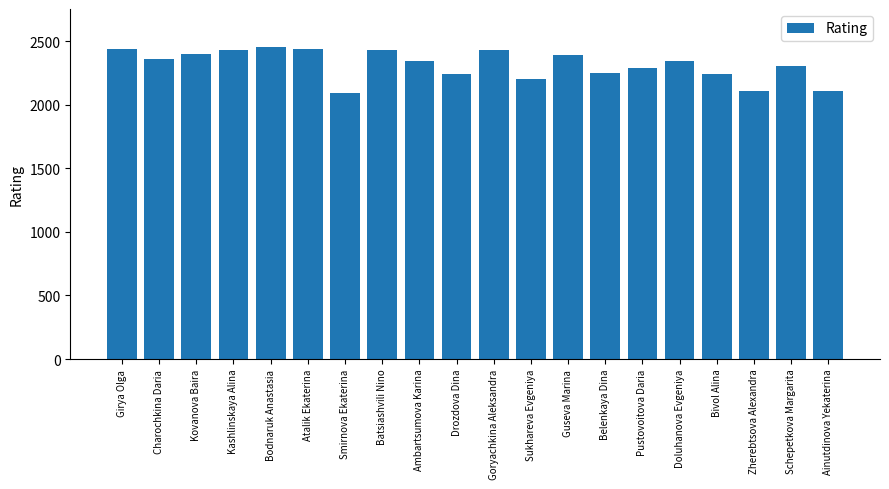

At which label does the data first exceed 2345?

Girya Olga